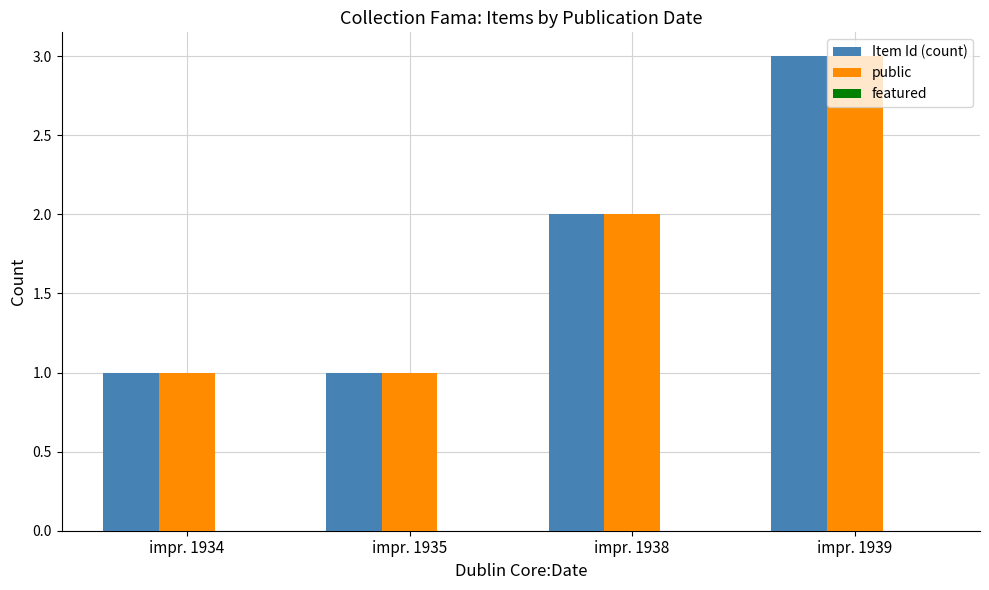

How many values in the Item Id (count) series are below 2?

2